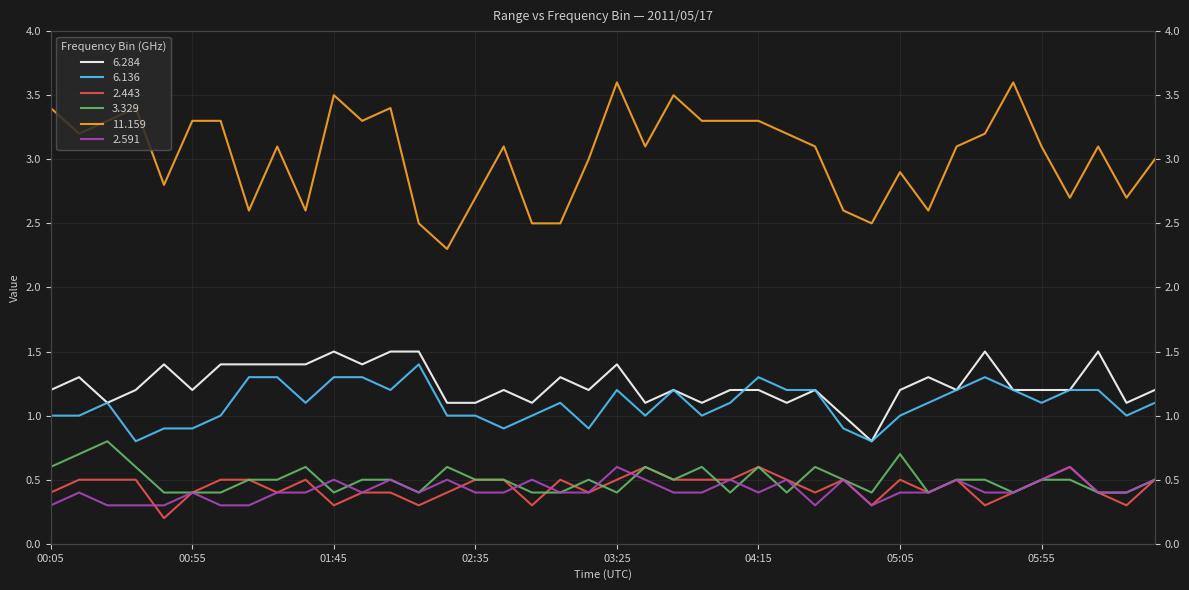

How many interior local valleys does the 6.284 series have?

11